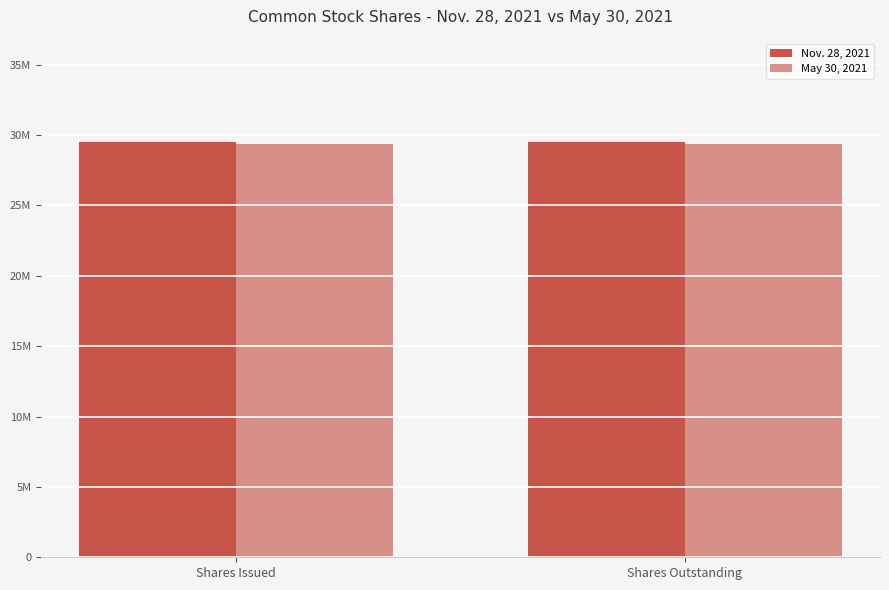

Does the chart contain stacked bars?

No